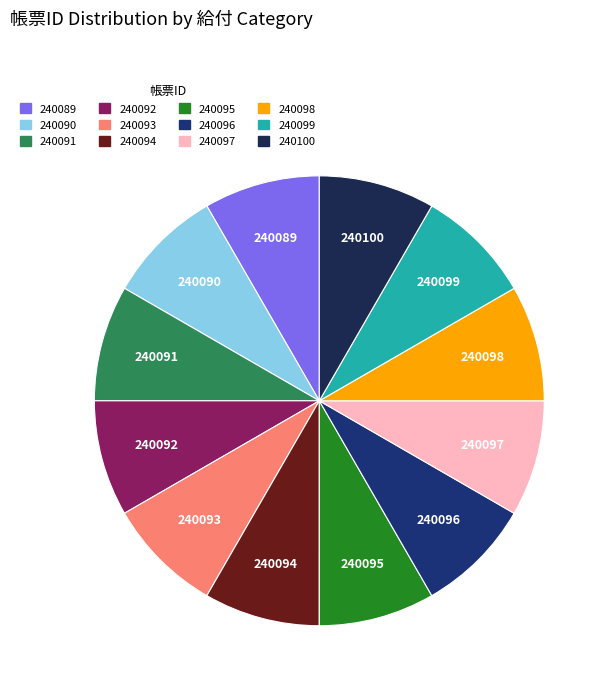

Is there any slice that represents more than half of the pie?

No